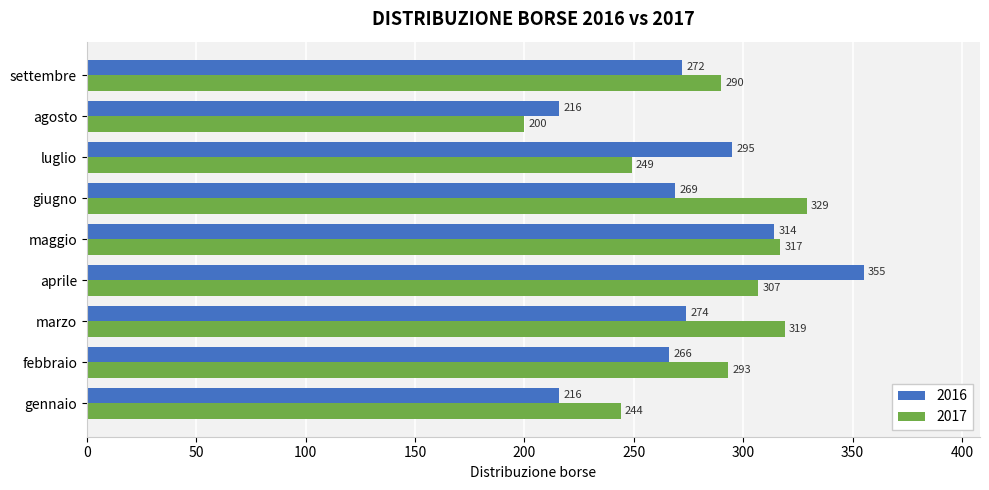

What is the total value across all series at giugno?

598